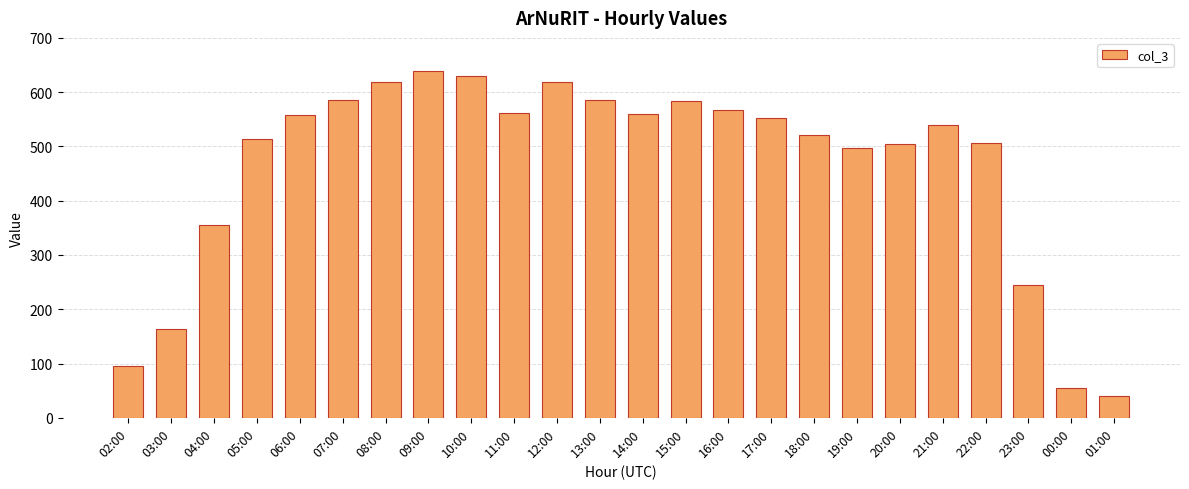

The value at 14:00 is 130. True or false?

False